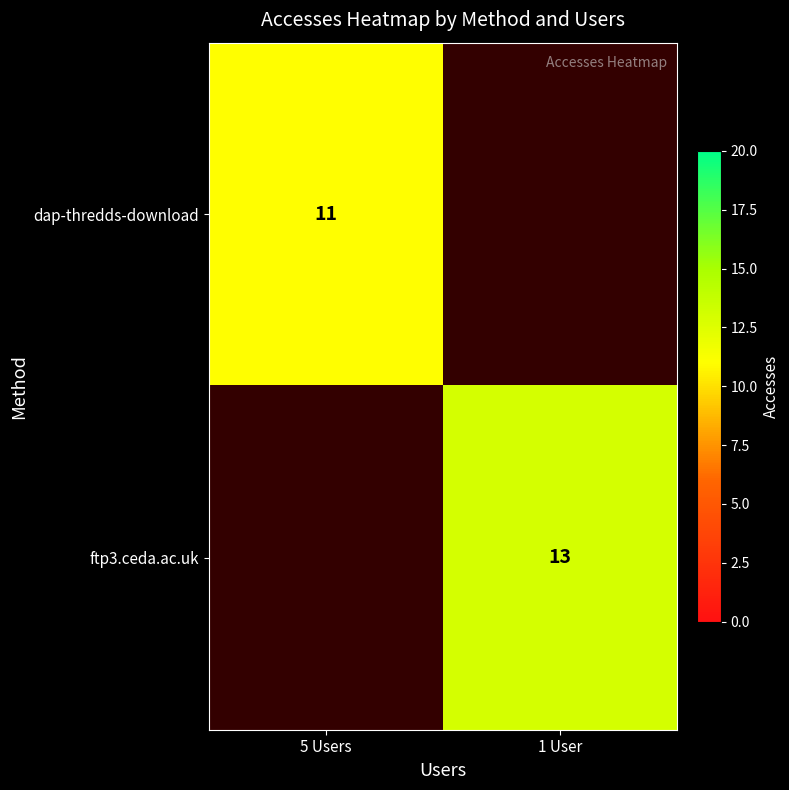

True or false: ftp3.ceda.ac.uk has a value of 8 at 1 User.

False